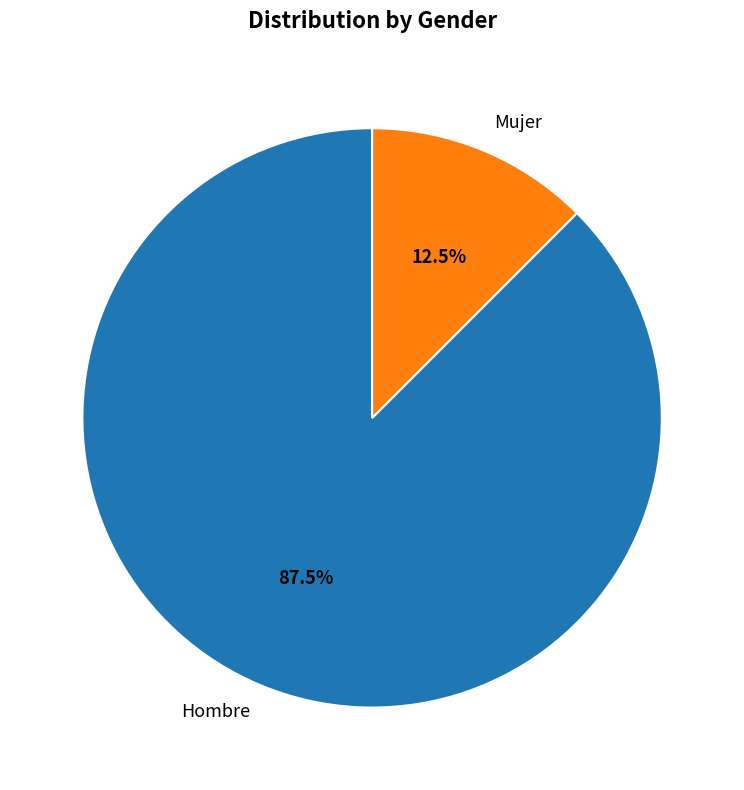

The Hombre slice represents 97% of the pie. True or false?

False